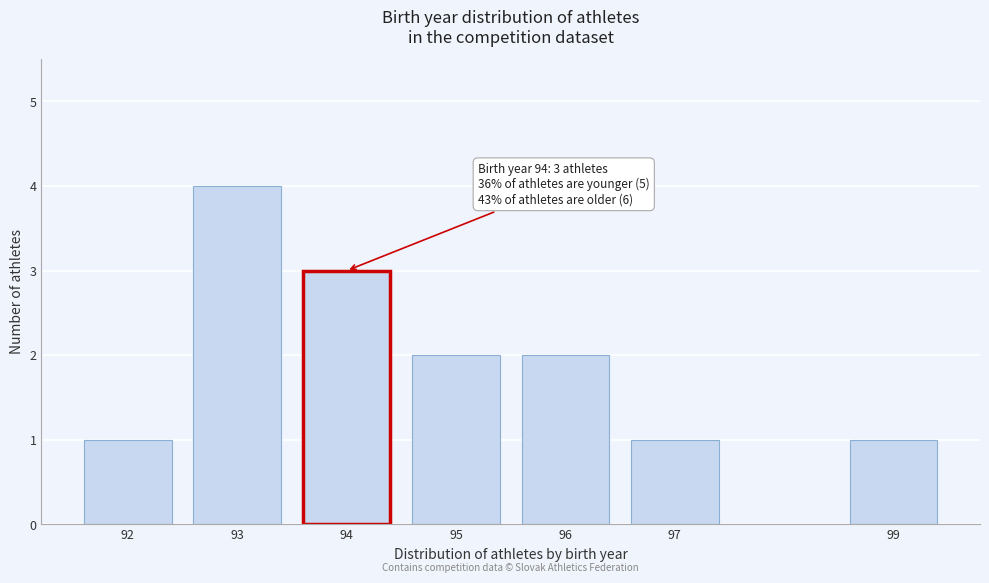

Reading left to right, what are all the values shown in this chart?

92=1	93=4	94=3	95=2	96=2	97=1	99=1